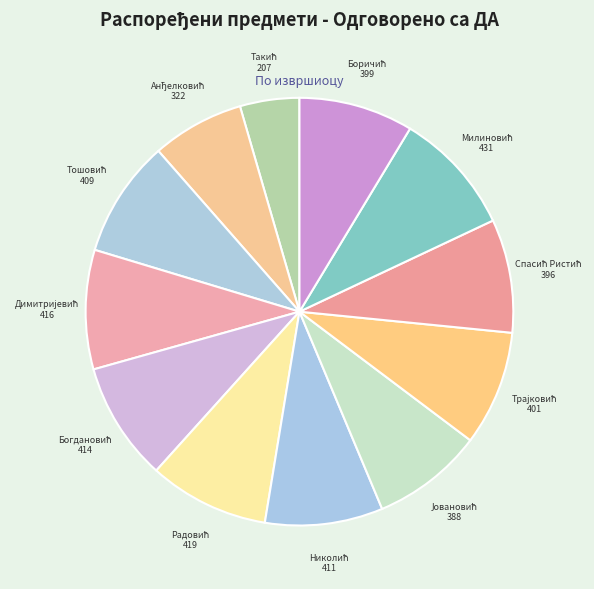

Is there any slice that represents more than half of the pie?

No